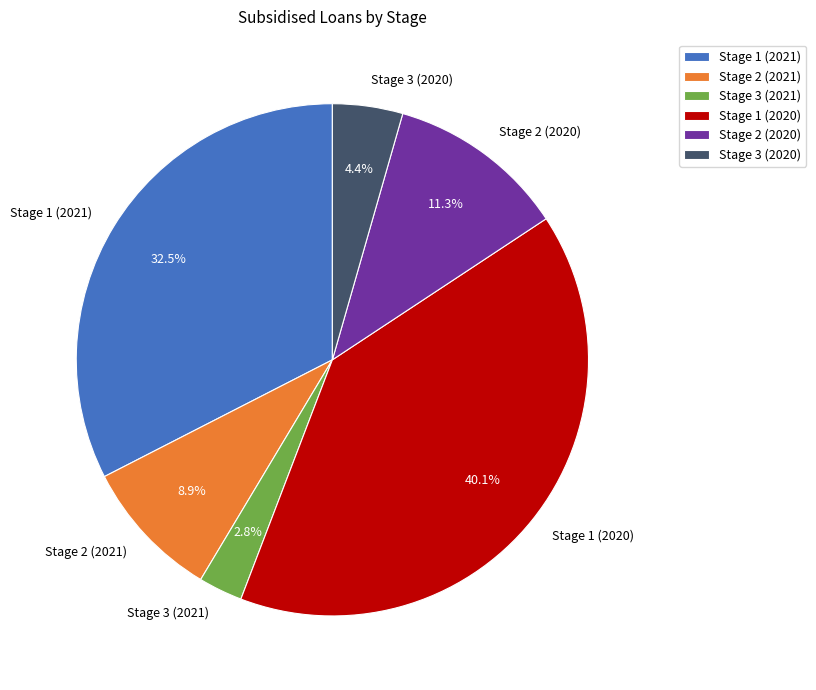

Is Stage 1 (2021) the majority of the pie?

No